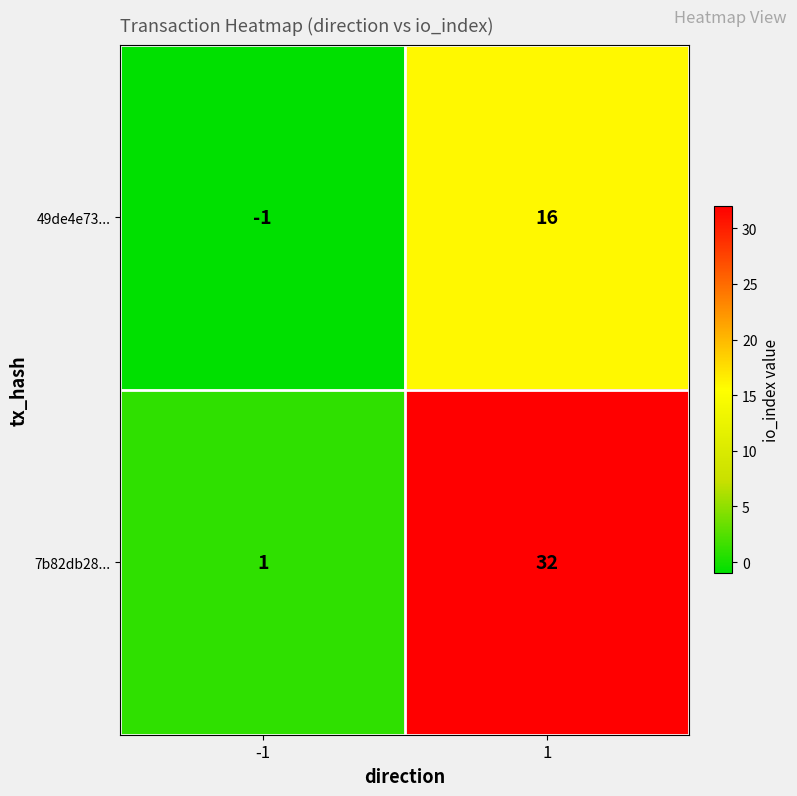

What is the difference between the 7b82db28... values at -1 and 1?

31